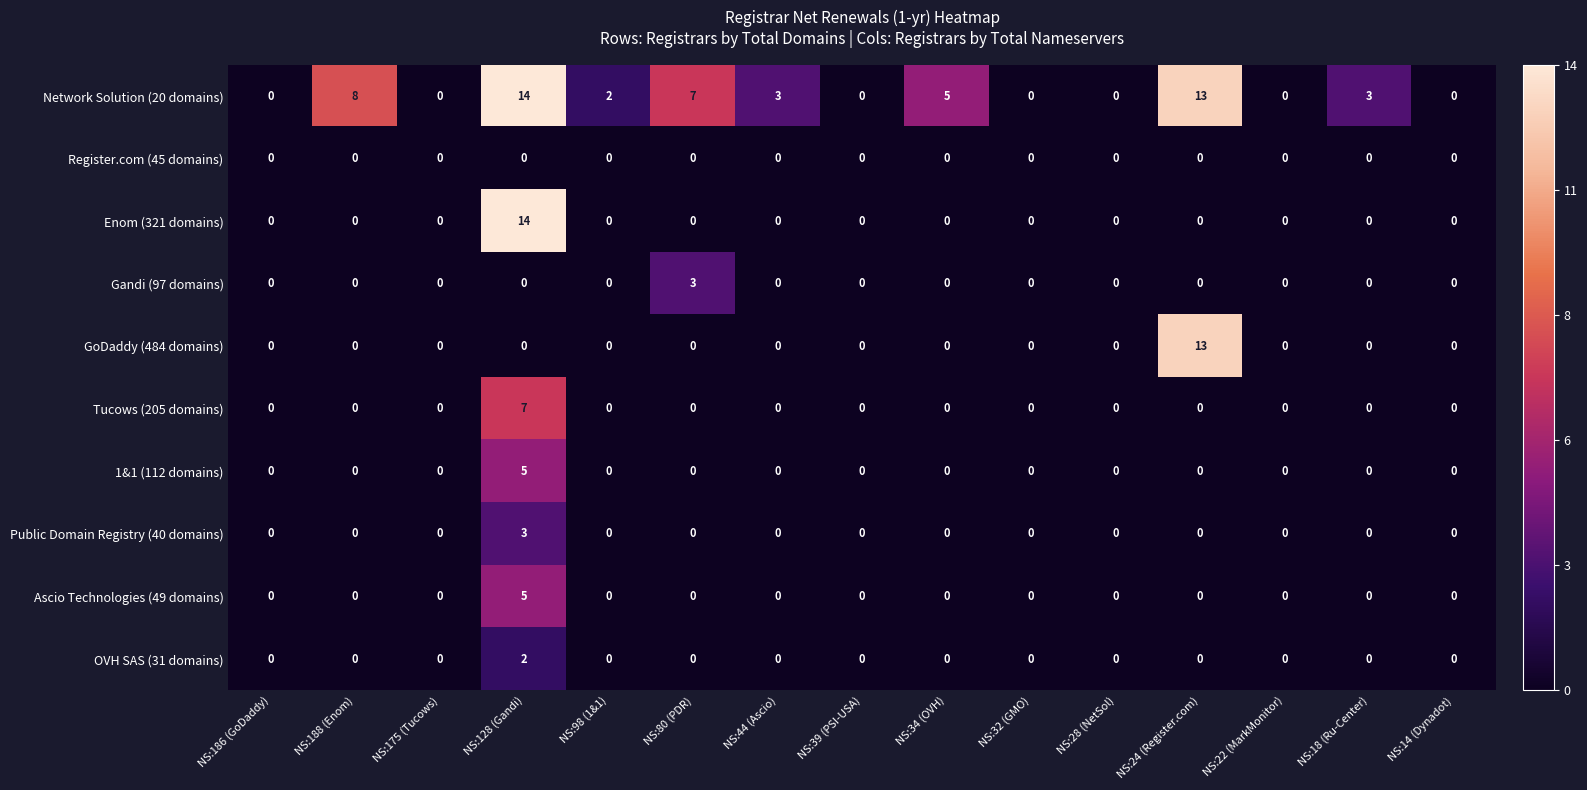

At which category does the chart reach its peak across all series?

NS:128 (Gandi)